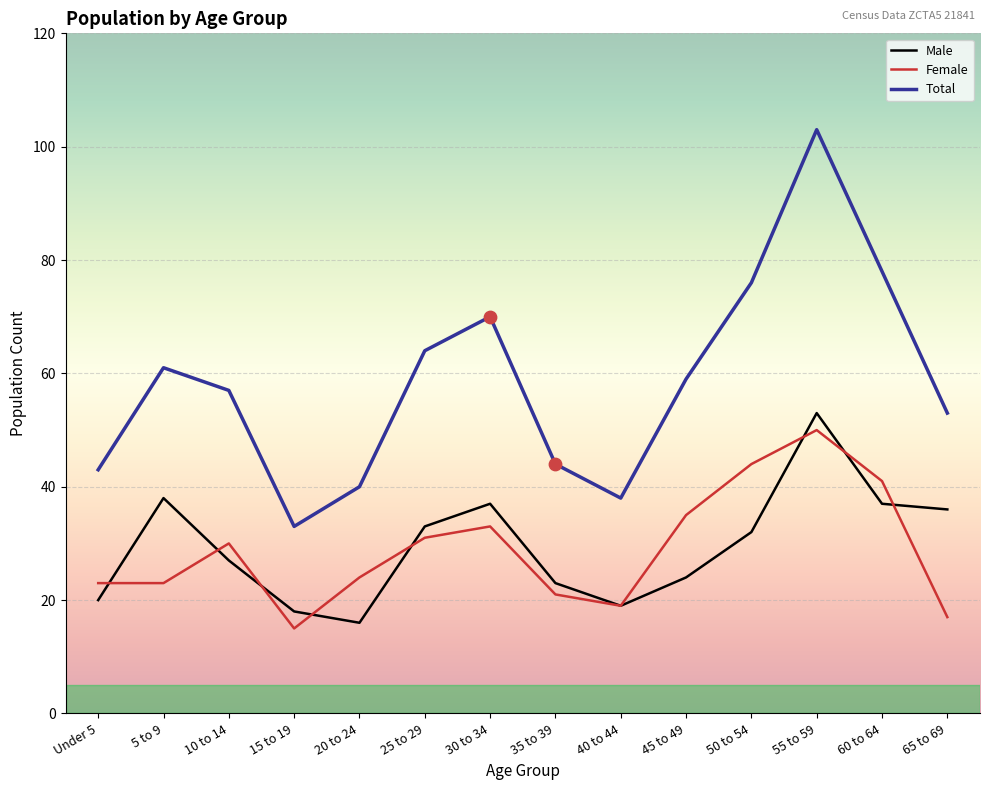

Between 20 to 24 and 50 to 54, which series saw the biggest shift?

Total